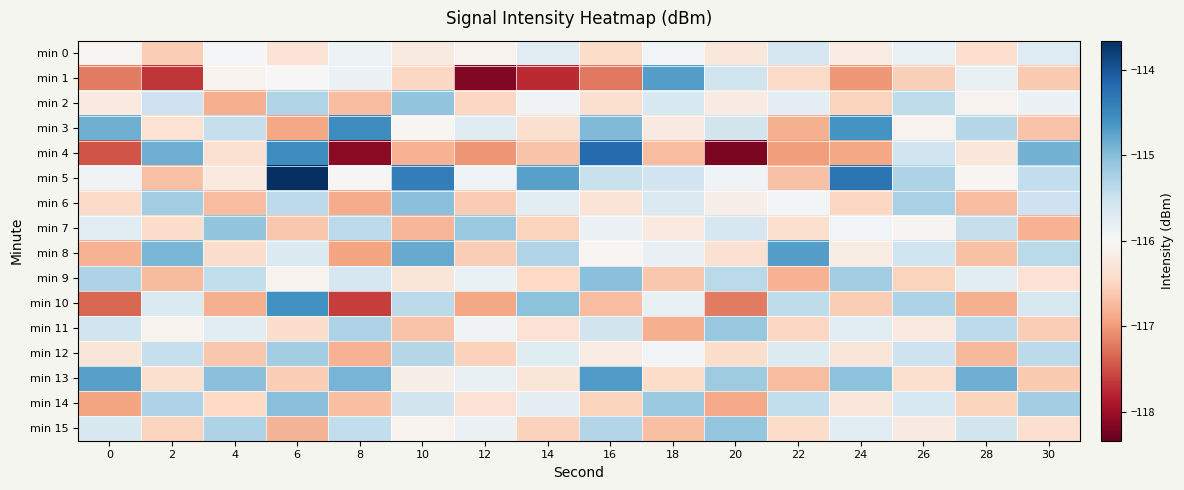

What is the smallest value displayed?

-118.2